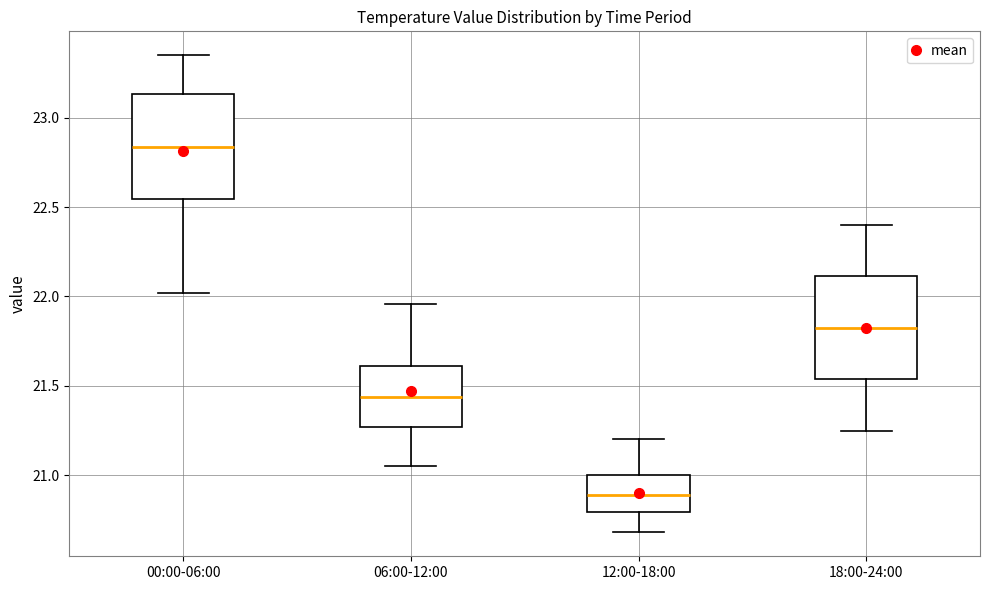

Reading left to right, transcribe this box plot: for each box, give where its median line is, the range the box spans, and where its two whiskers end, as read against the y-axis. The values are not printed on the chart, so give them approximately, as read against the axis.

00:00-06:00: median 22.85, box 22.55 to 23.15, whiskers 22.00 to 23.35
06:00-12:00: median 21.45, box 21.25 to 21.60, whiskers 21.05 to 21.95
12:00-18:00: median 20.90, box 20.80 to 21.00, whiskers 20.70 to 21.20
18:00-24:00: median 21.85, box 21.55 to 22.10, whiskers 21.25 to 22.40